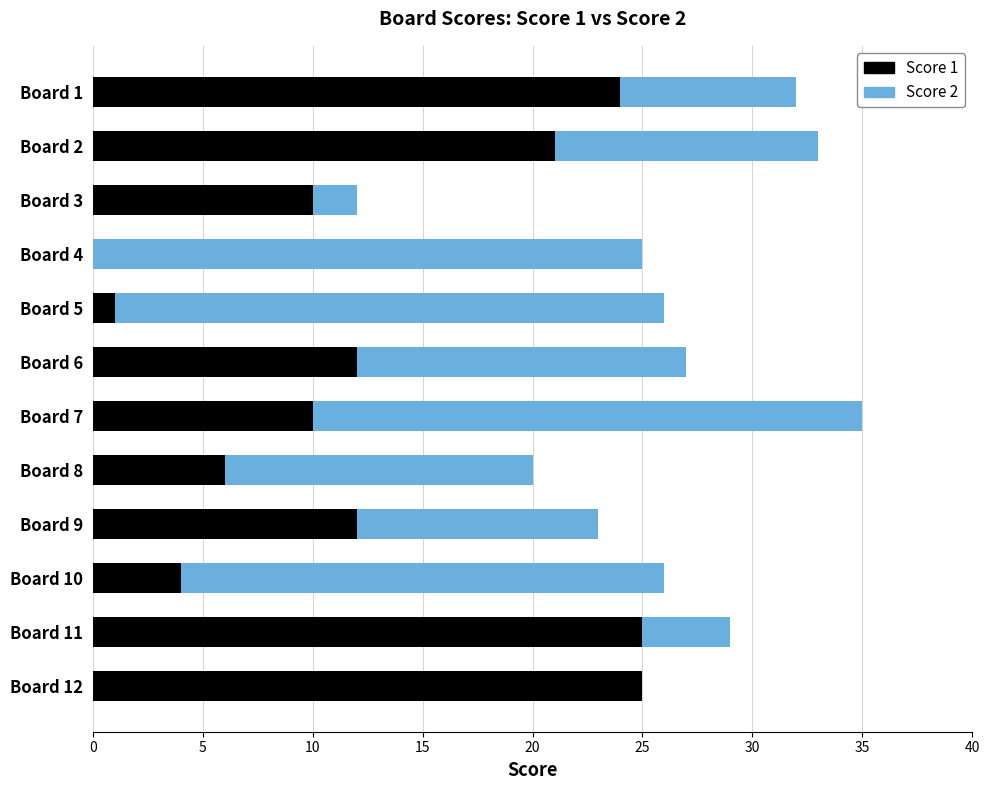

The value of Score 1 at Board 12 is 13. True or false?

False